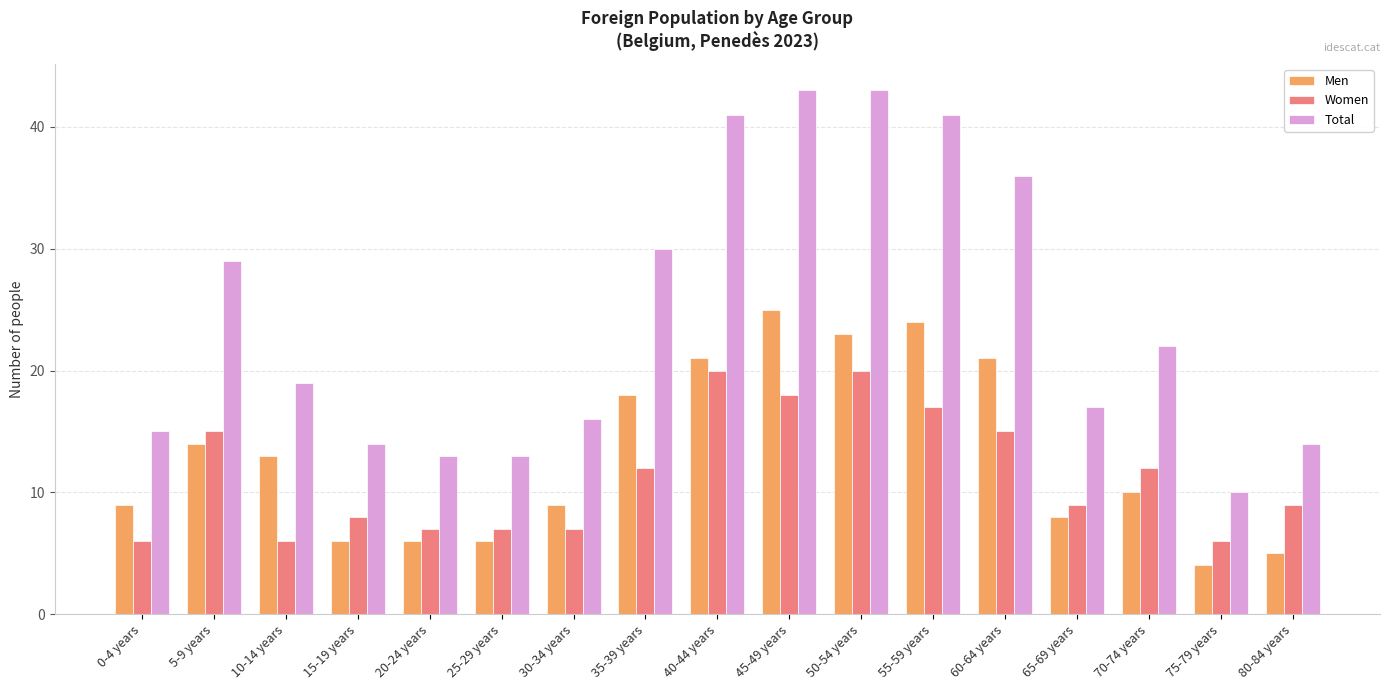

Where is Total nearest to the value 26?

5-9 years